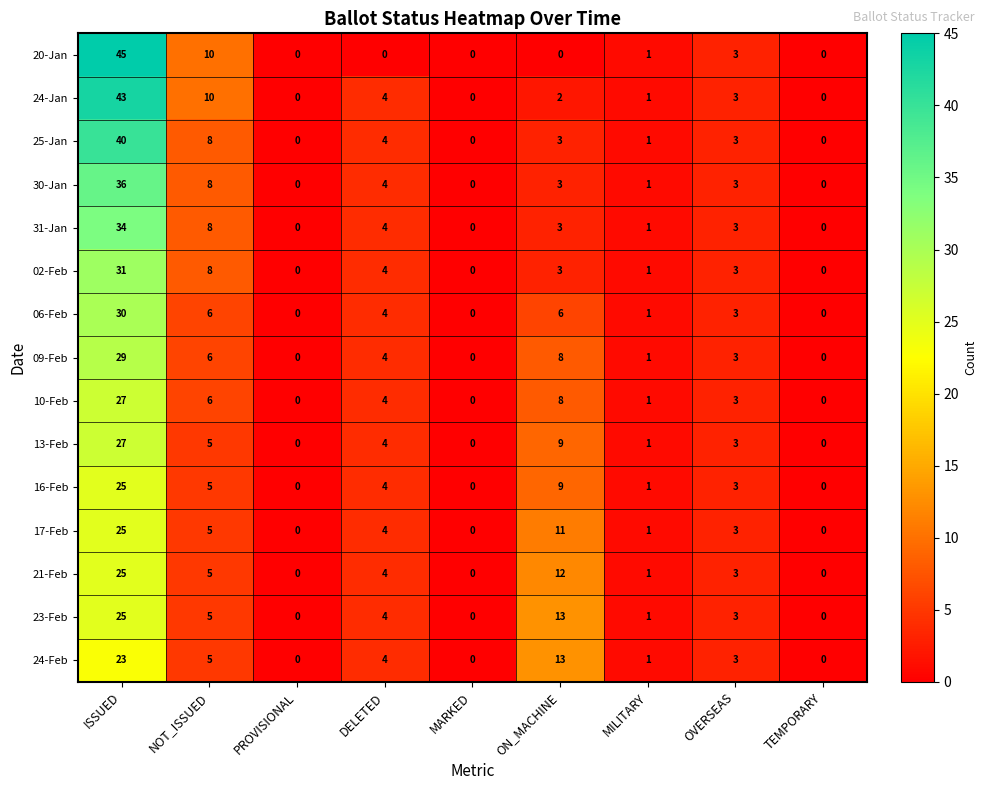

True or false: 09-Feb has a value of 1 at MILITARY.

True